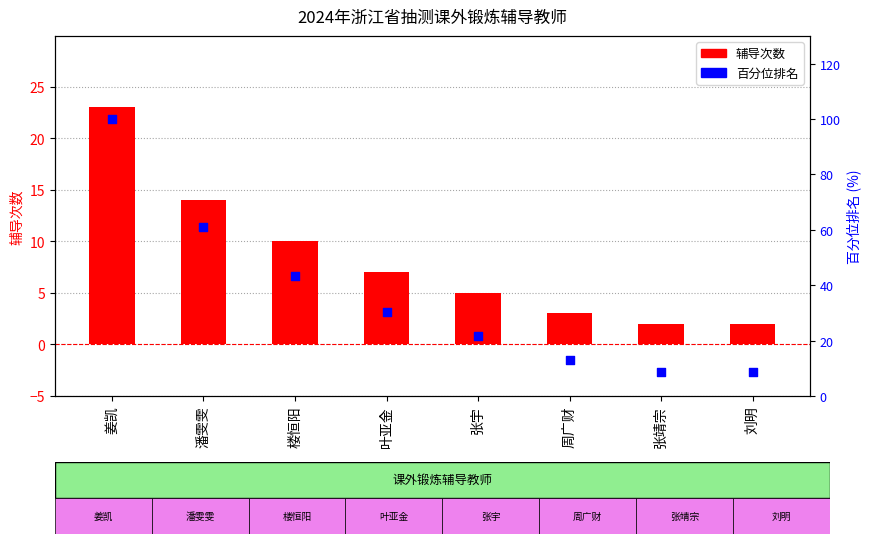

Which series has the largest total across all categories?

百分位排名